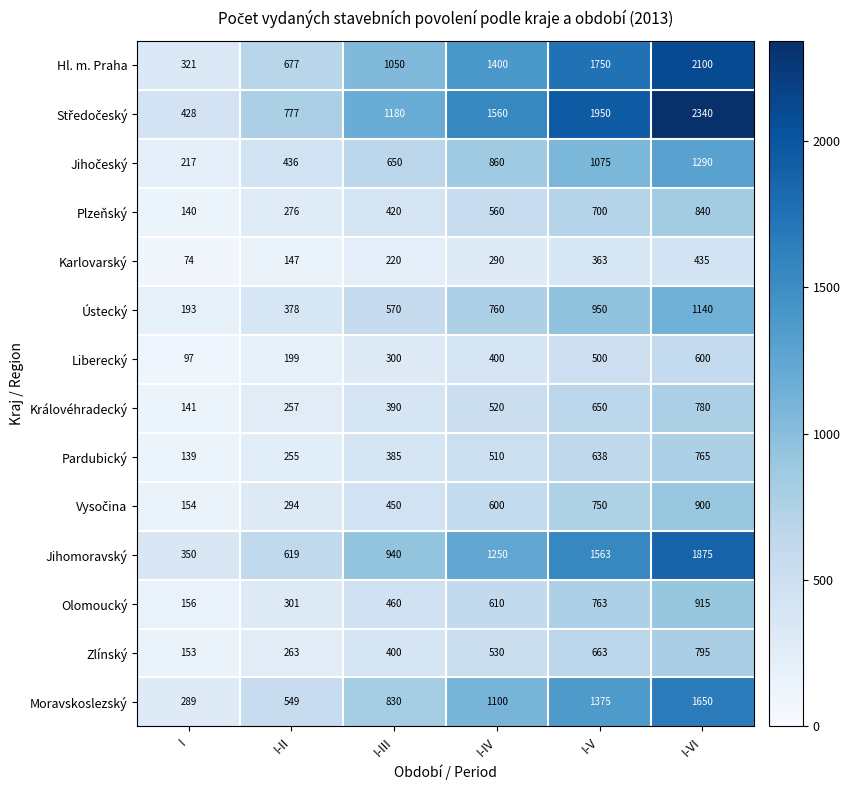

What is the minimum value for Plzeňský?

140